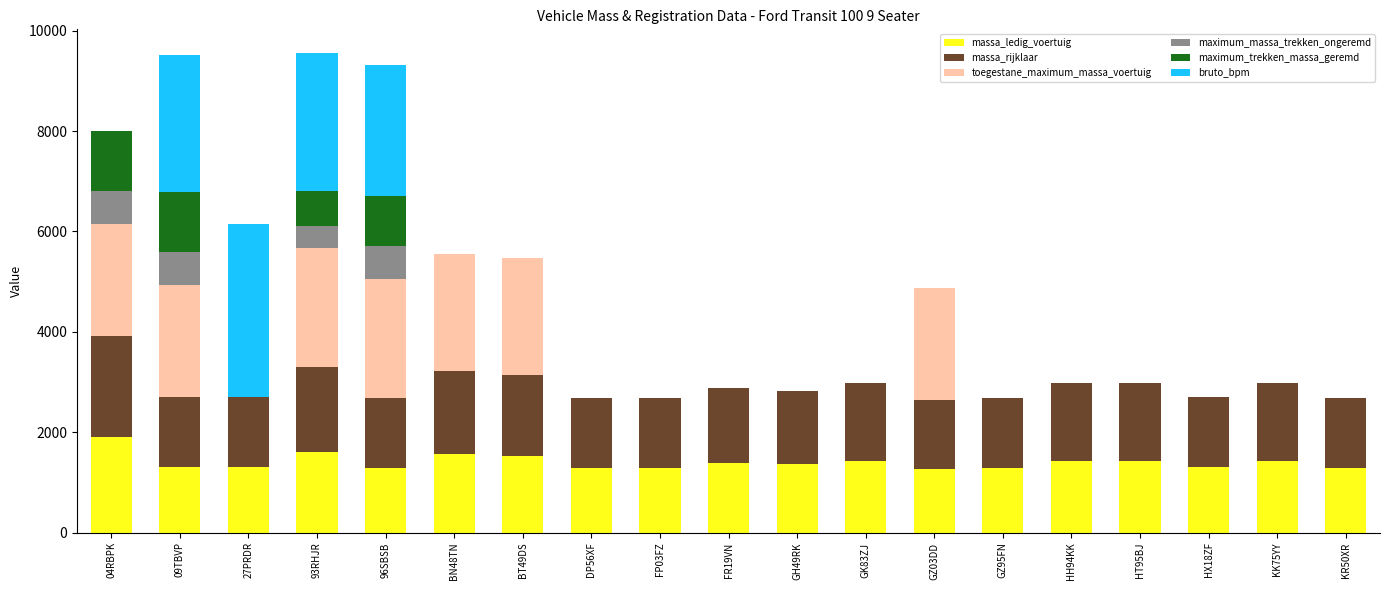

What is the maximum value for massa_ledig_voertuig?

1909